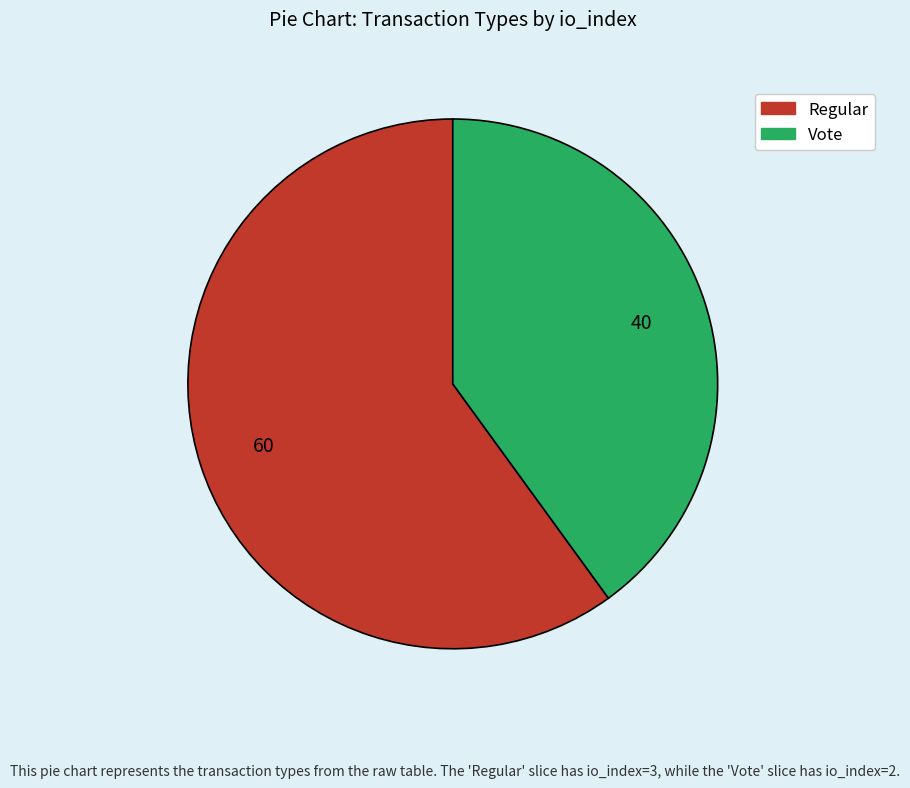

Is Regular the majority of the pie?

Yes